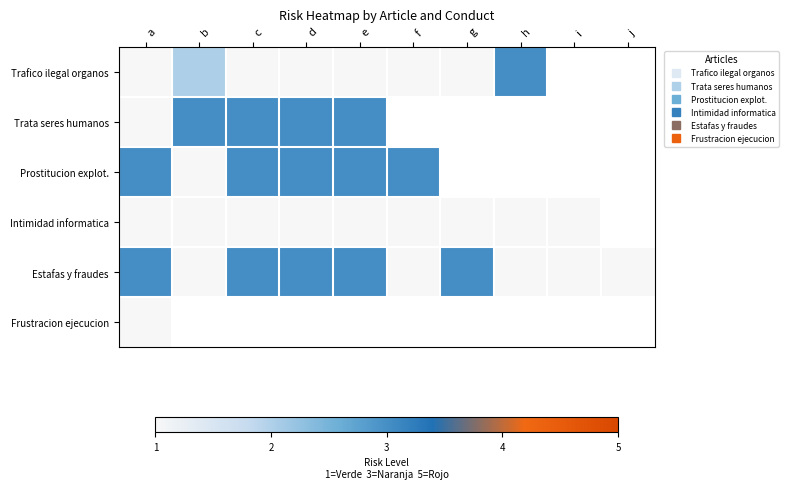

Between a and f, which series saw the biggest shift?

Estafas y fraudes